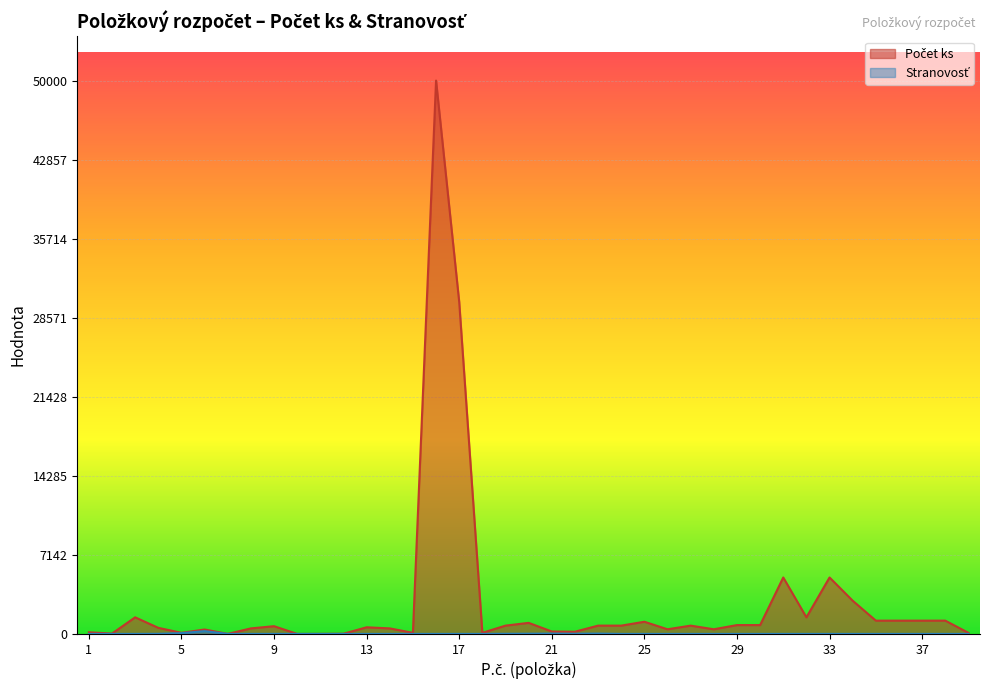

Which series has the widest spread of values?

Počet ks